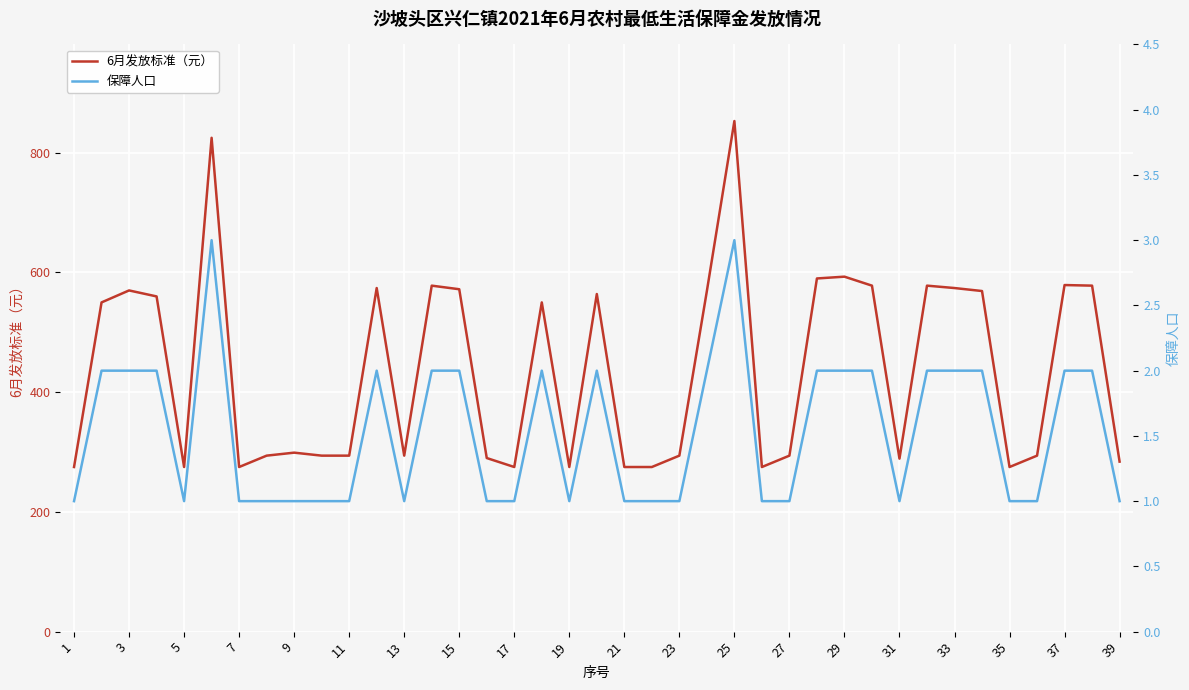

What is the sum of all 保障人口 values?

60